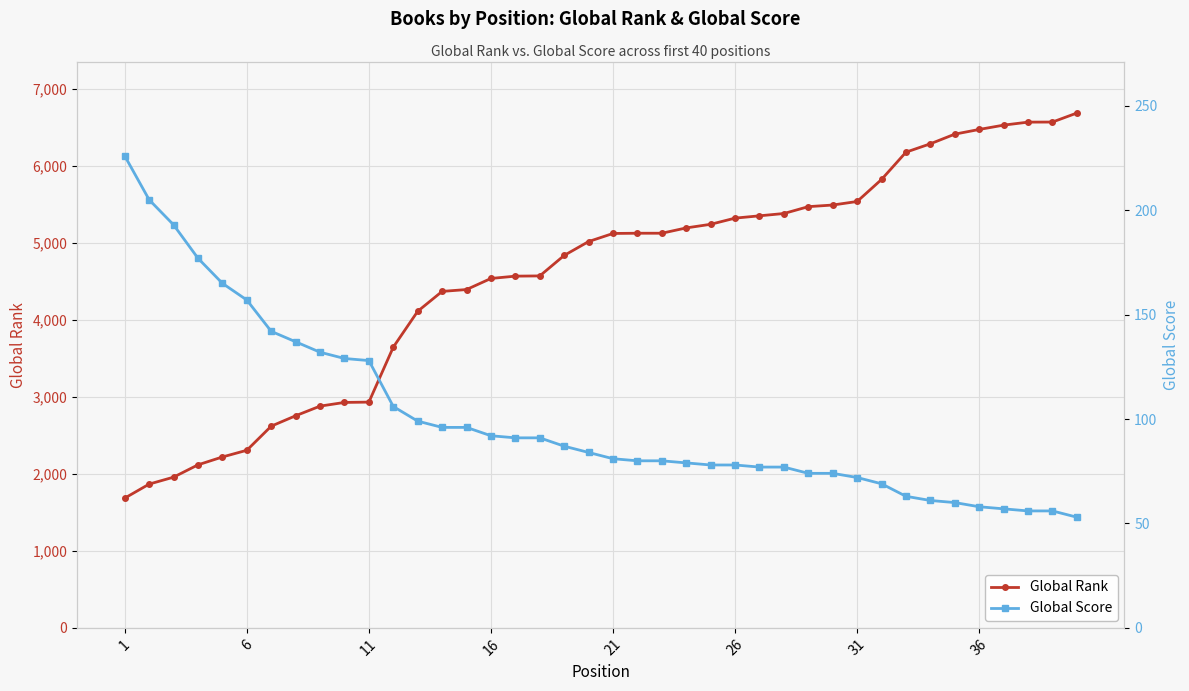

What is the highest value of the Global Rank series?

6682